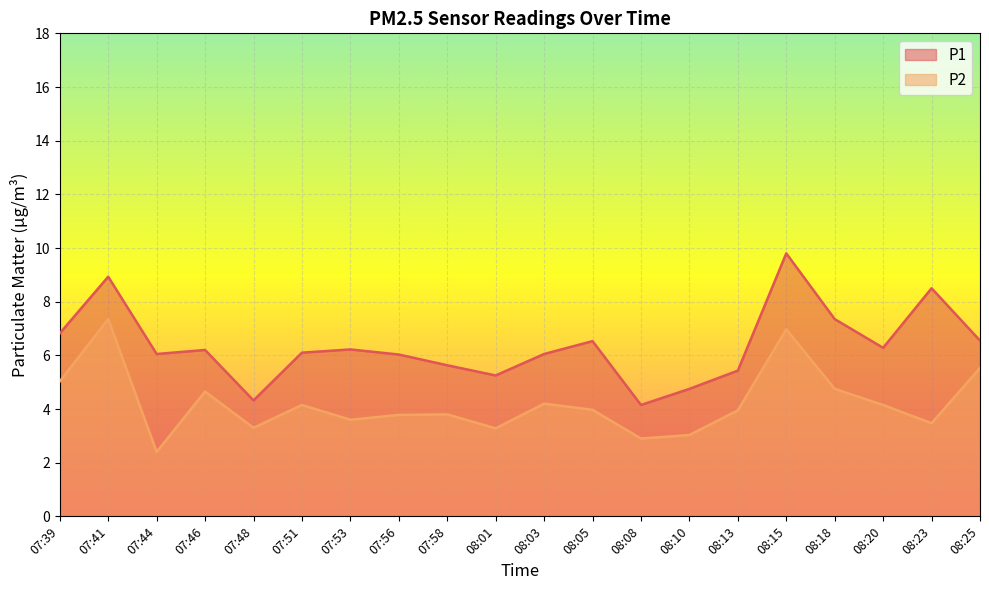

What position from the left is 07:41?

2